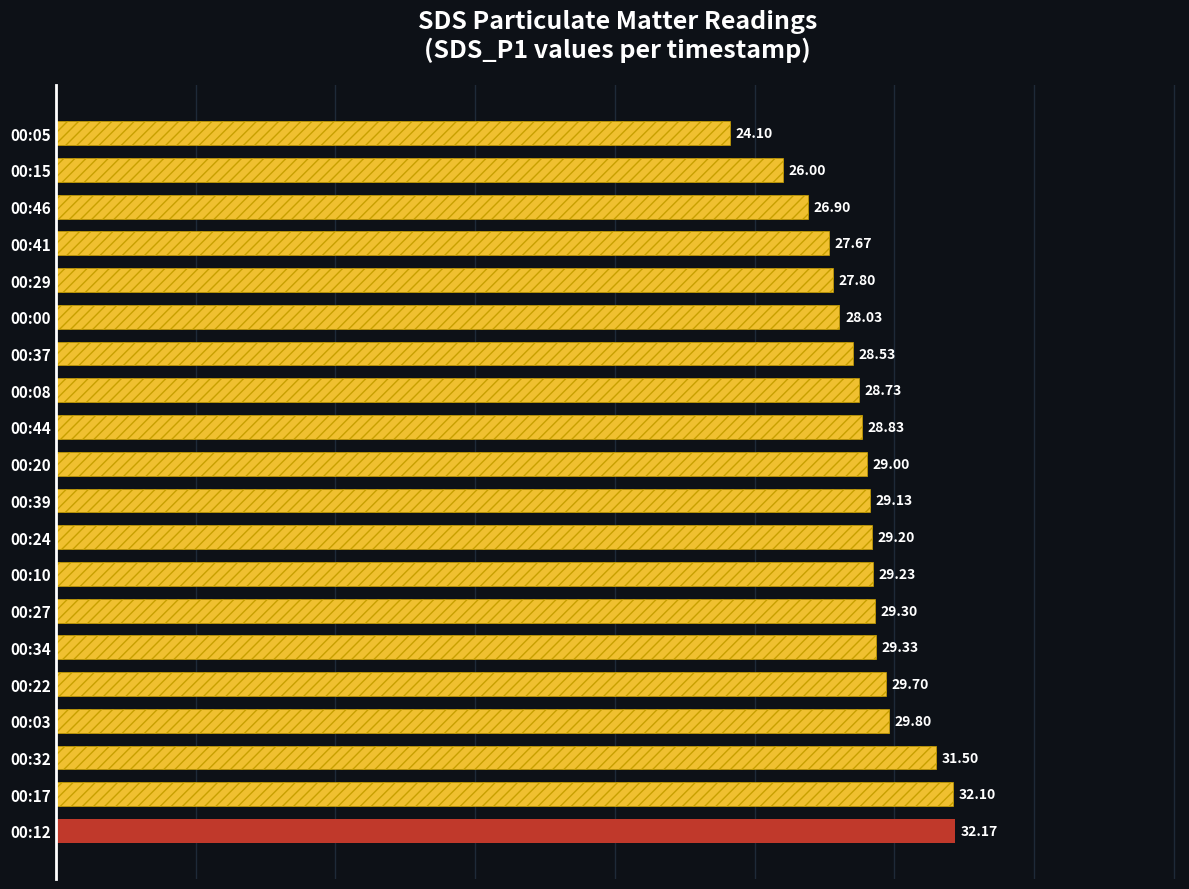

At which label is the value closest to 28?

00:00